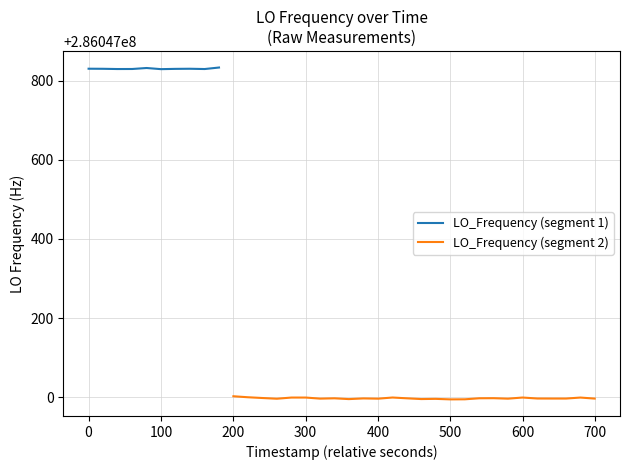

What is the value of the 10th point from the left?

286047829.0